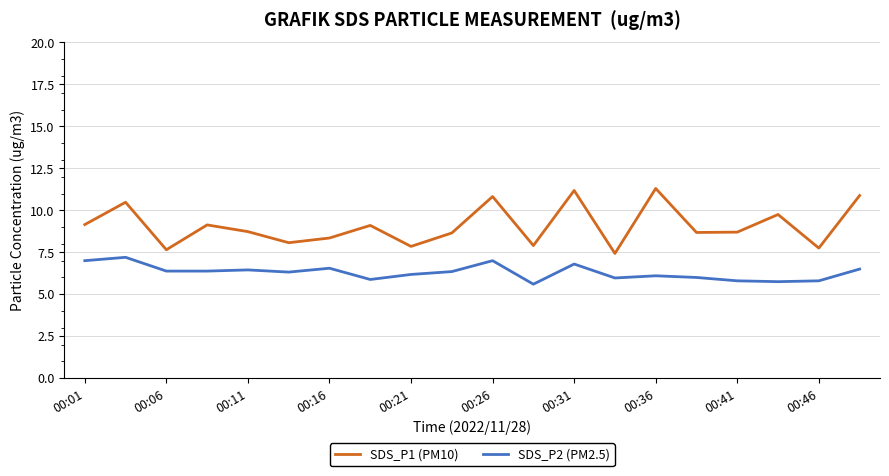

True or false: SDS_P1 (PM10) and SDS_P2 (PM2.5) cross at least once.

False